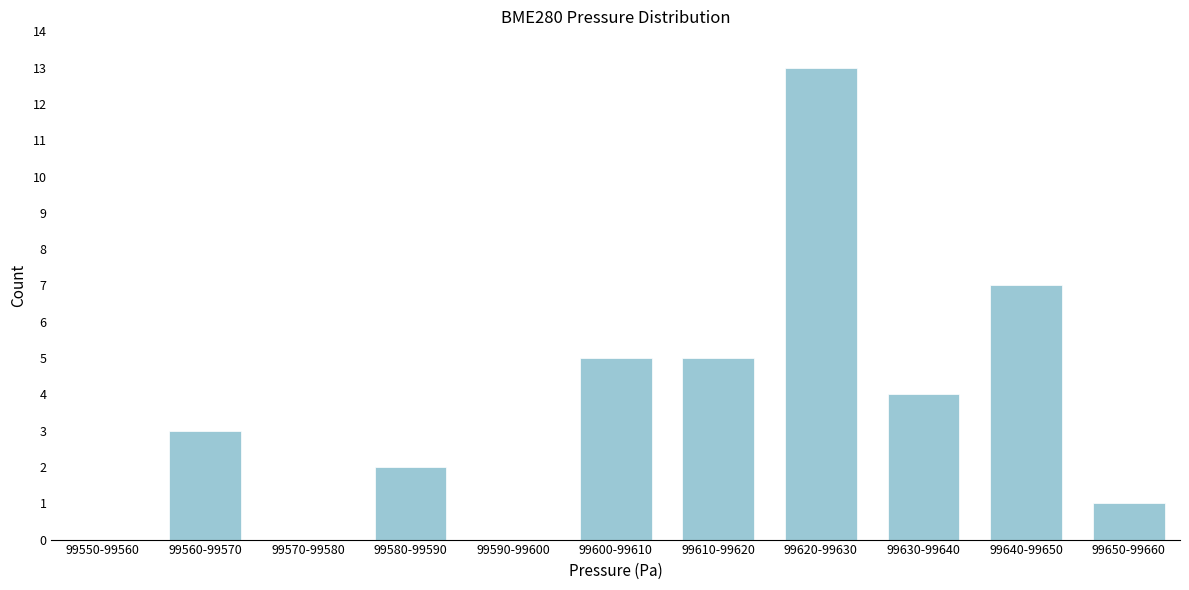

Reading left to right, what are all the values shown in this chart?

99550-99560=0	99560-99570=3	99570-99580=0	99580-99590=2	99590-99600=0	99600-99610=5	99610-99620=5	99620-99630=13	99630-99640=4	99640-99650=7	99650-99660=1